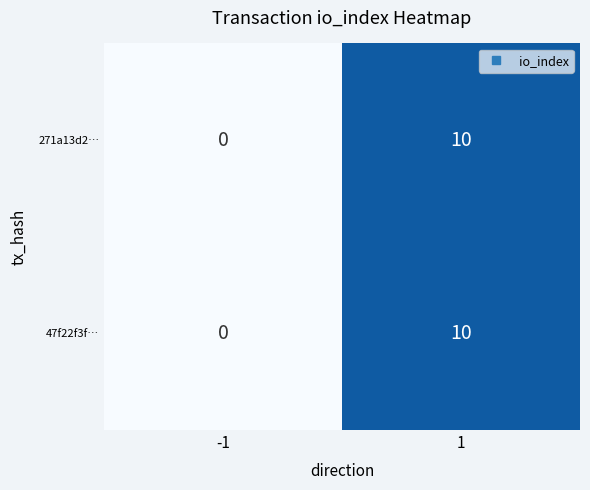

How many categories are shown in the chart?

2